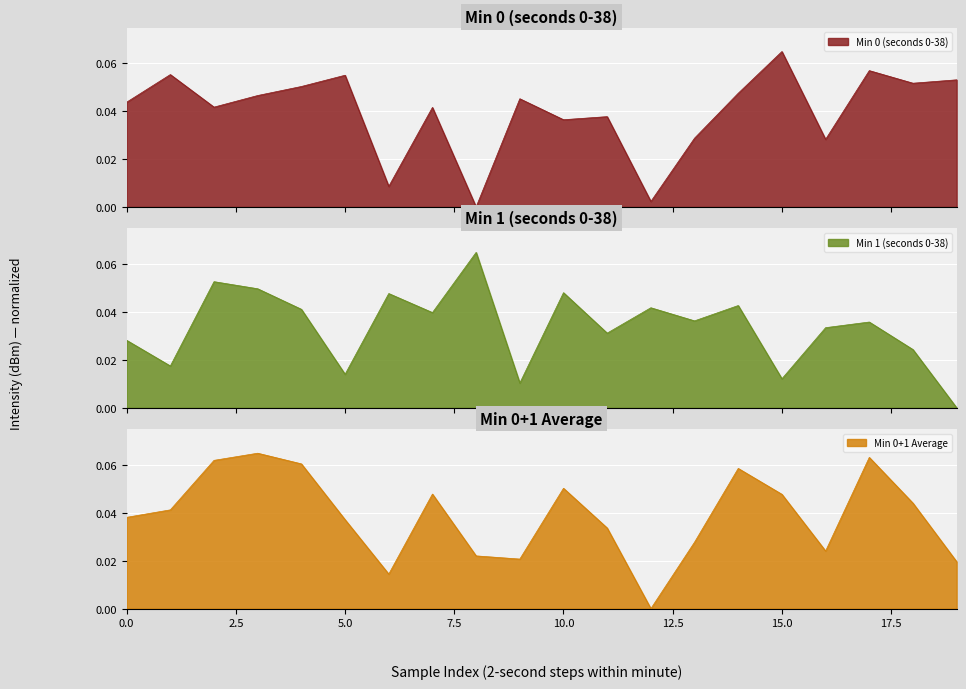

How many values in the Min 1 series exceed 0?

19